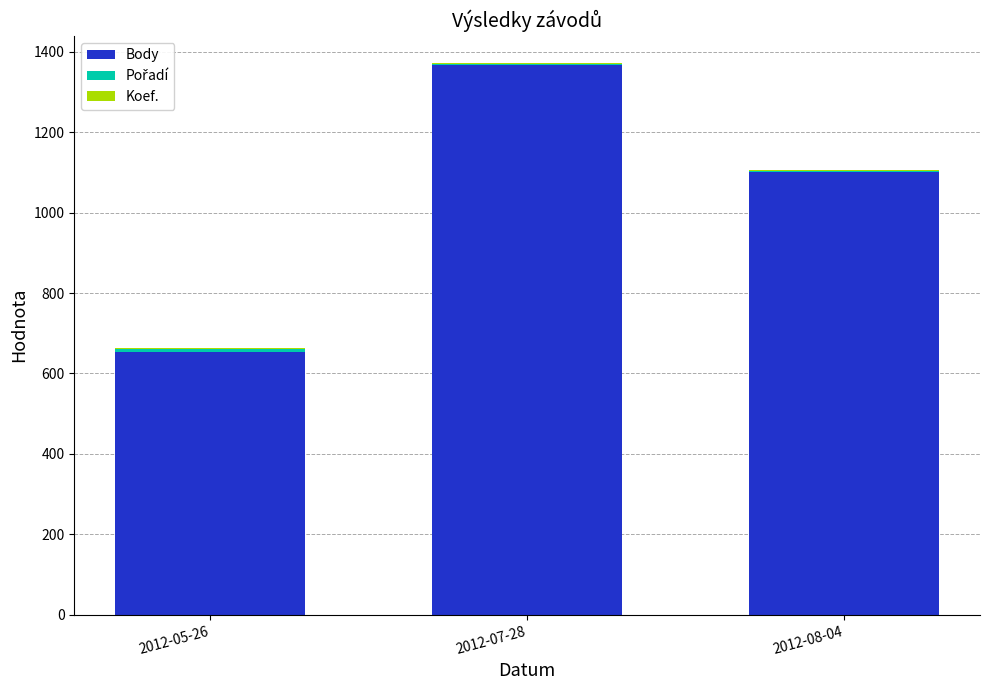

What is the highest value of the Body series?

1368